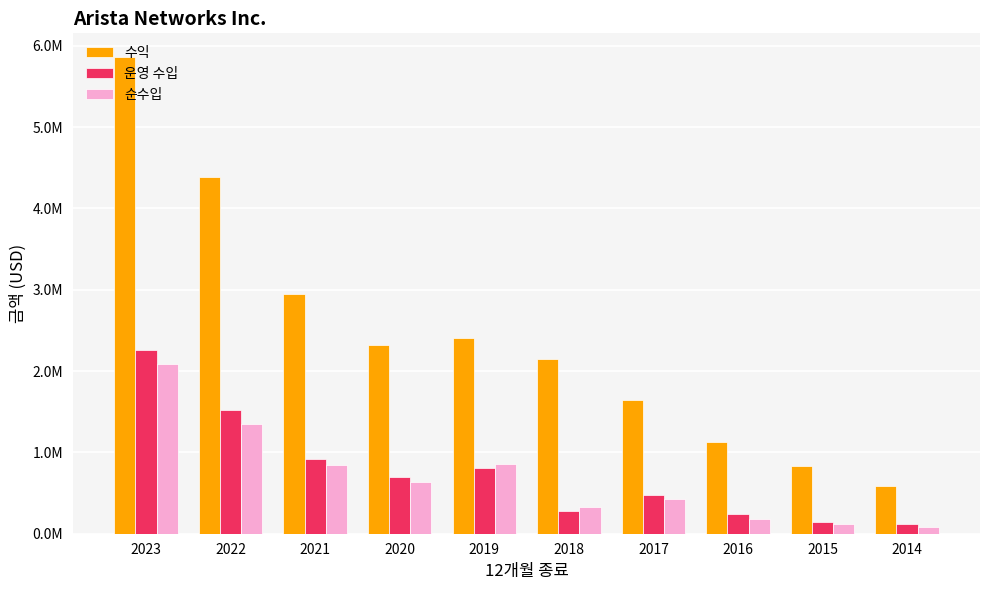

Is it true that 순수입 equals 2087321 at 2023?

True